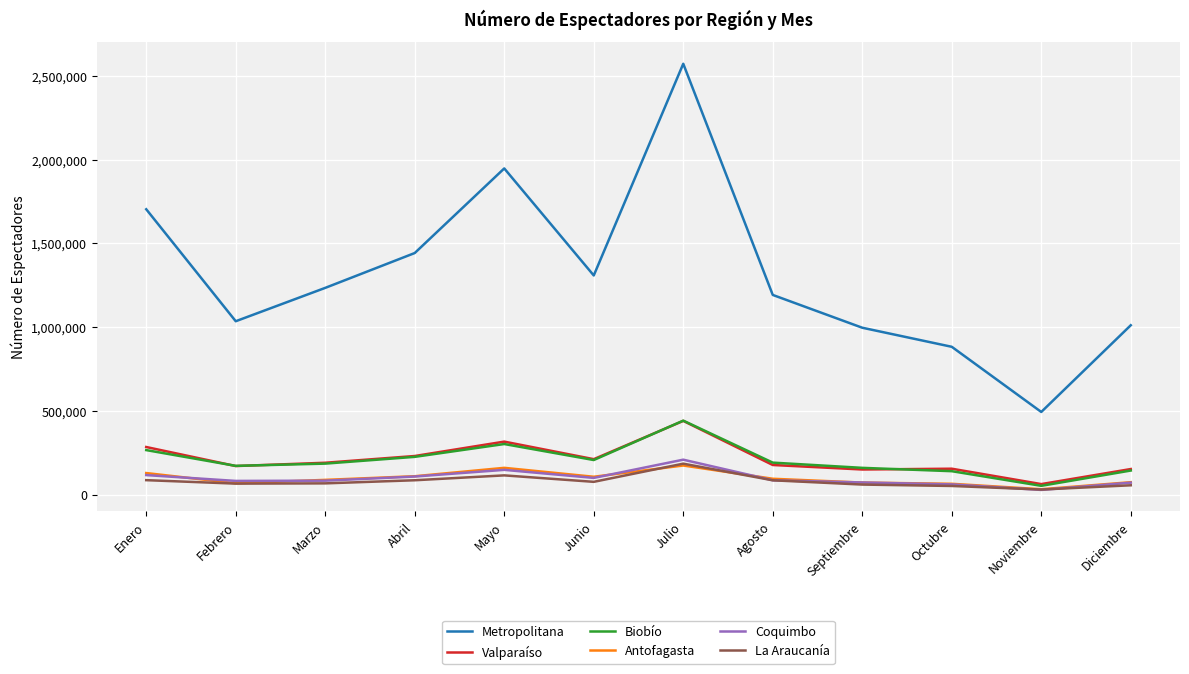

At which category is the sum across all series the highest?

Julio